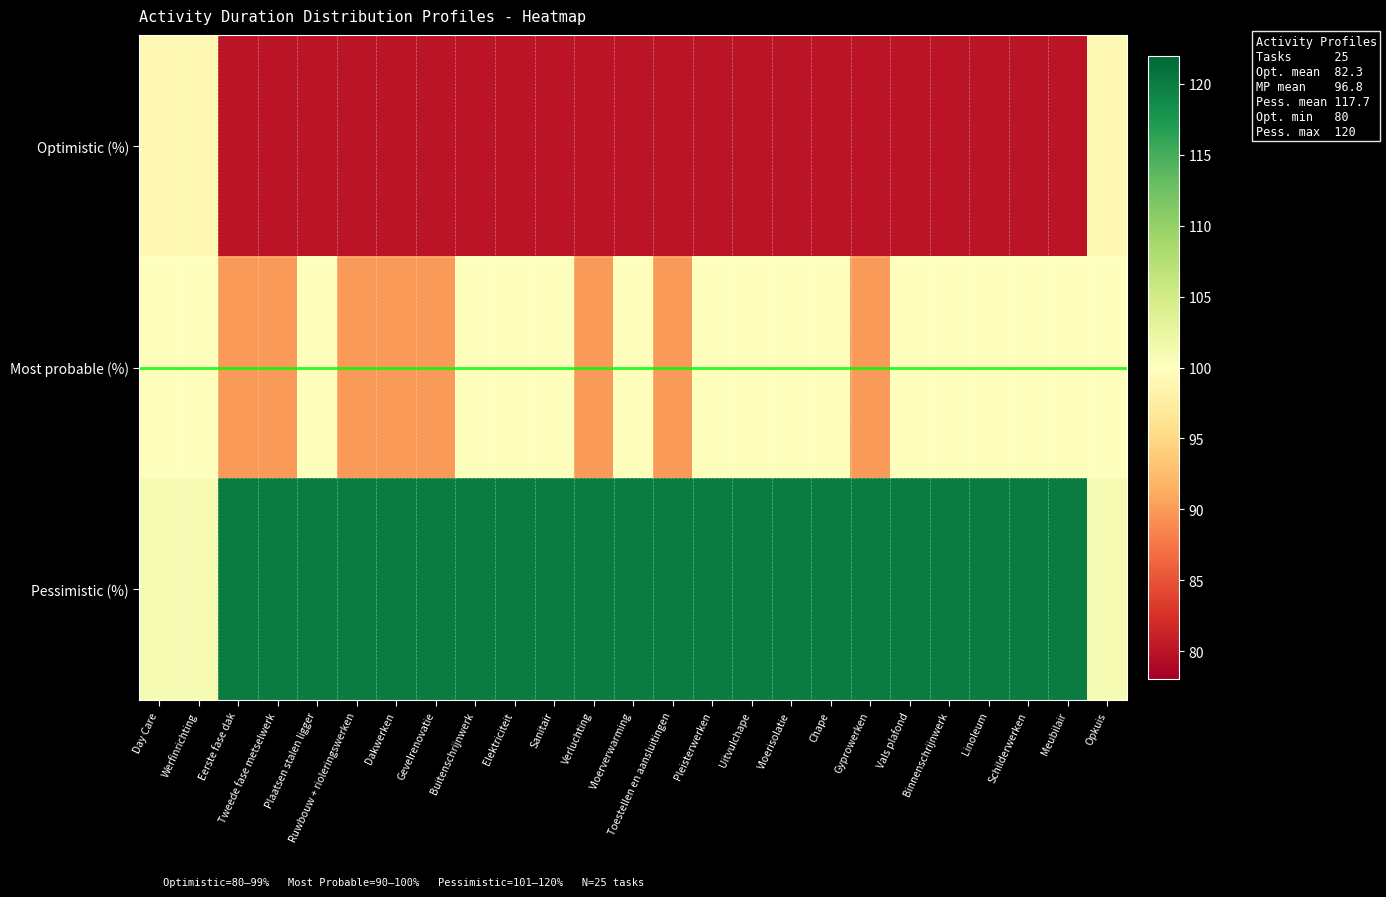

What is the maximum value shown in the chart?

120